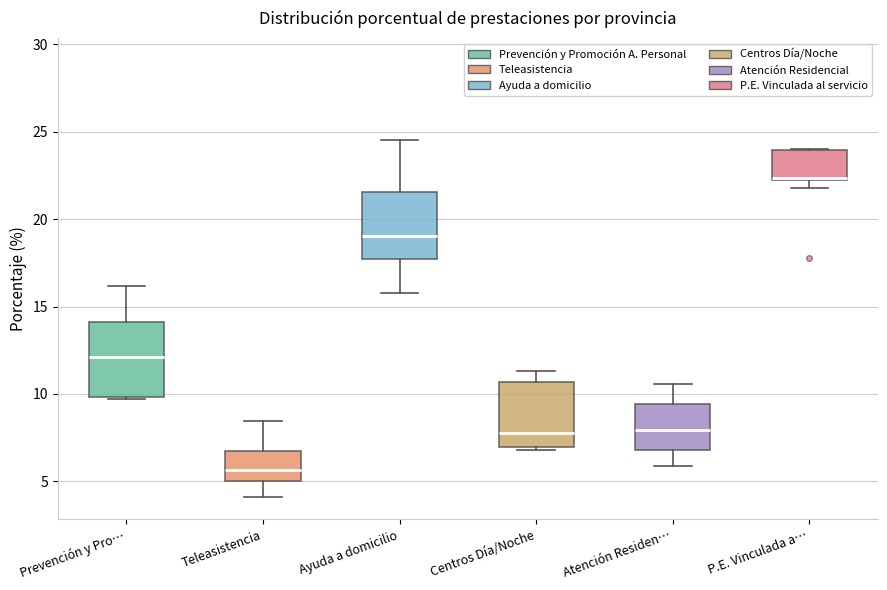

Reading left to right, read every box against the y-axis: the position of its median line, the range the box covers, and the ends of its whiskers. The values are not printed on the chart, so give them approximately, as read against the axis.

Prevención y Pro…: median 12.0, box 10.0 to 14.0, whiskers 9.5 to 16.0
Teleasistencia: median 5.5, box 5.0 to 6.5, whiskers 4.0 to 8.5
Ayuda a domicilio: median 19.0, box 17.5 to 21.5, whiskers 16.0 to 24.5
Centros Día/Noche: median 8.0, box 7.0 to 10.5, whiskers 7.0 (just below the box's lower edge) to 11.5
Atención Residen…: median 8.0, box 7.0 to 9.5, whiskers 6.0 to 10.5
P.E. Vinculada a…: median 22.5, box 22.5 to 24.0, whiskers 22.0 to 24.0